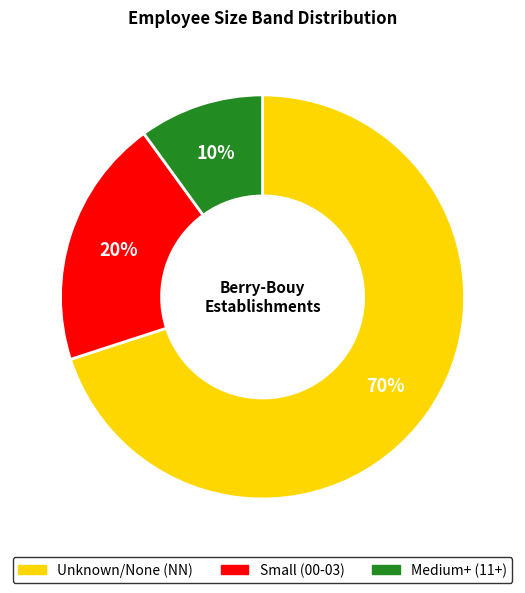

Is there any slice that represents more than half of the pie?

Yes